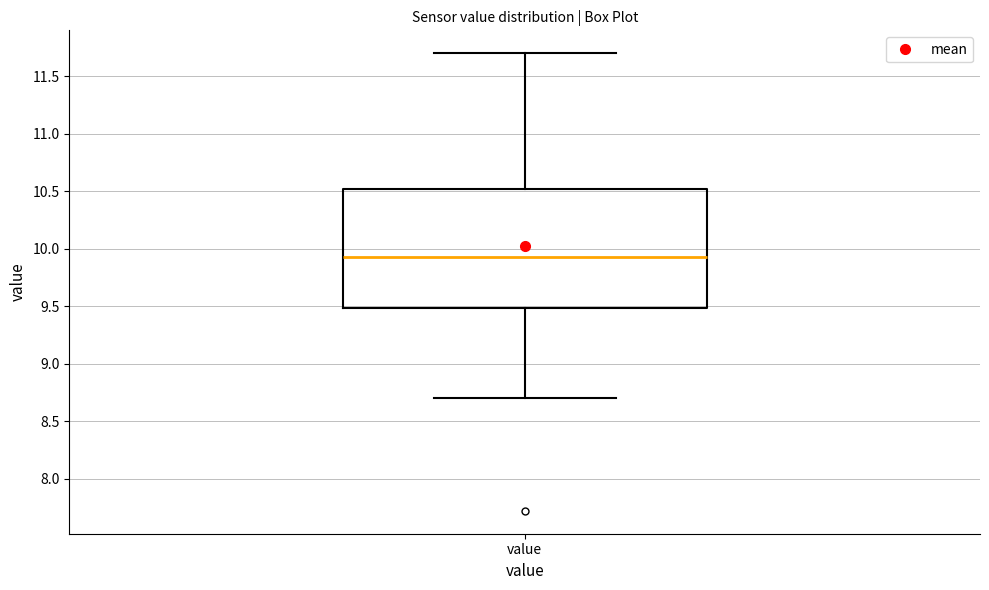

Where is the upper edge of the box for value on the y-axis? The values are not printed on the chart, so give them approximately, as read against the axis.

10.50